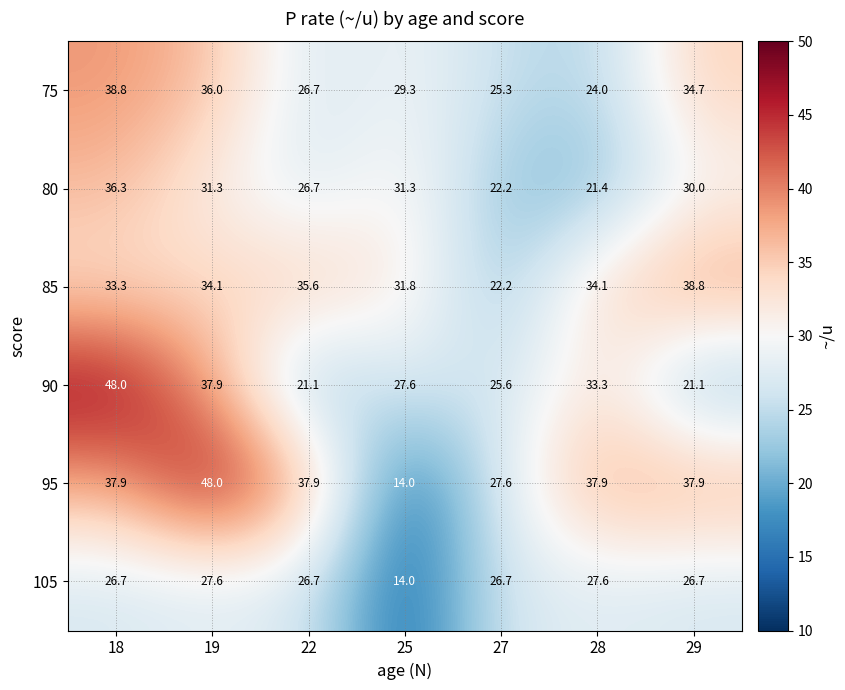

Which series has the widest spread of values?

95